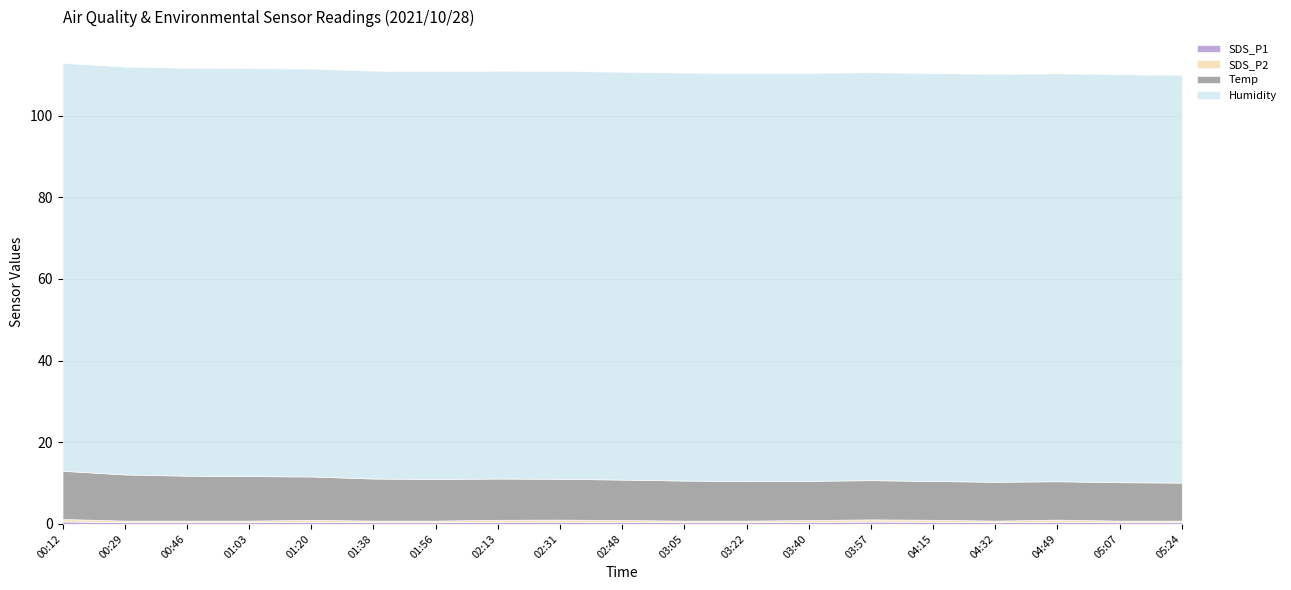

Which has a higher value, 00:46 or 04:32?

00:46